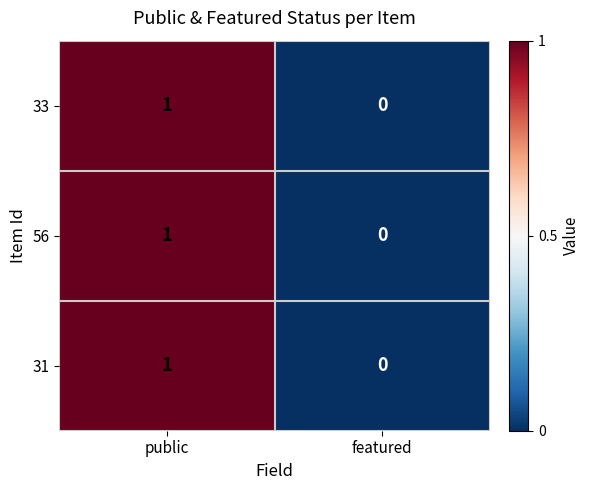

Where is 31 nearest to the value 0?

featured